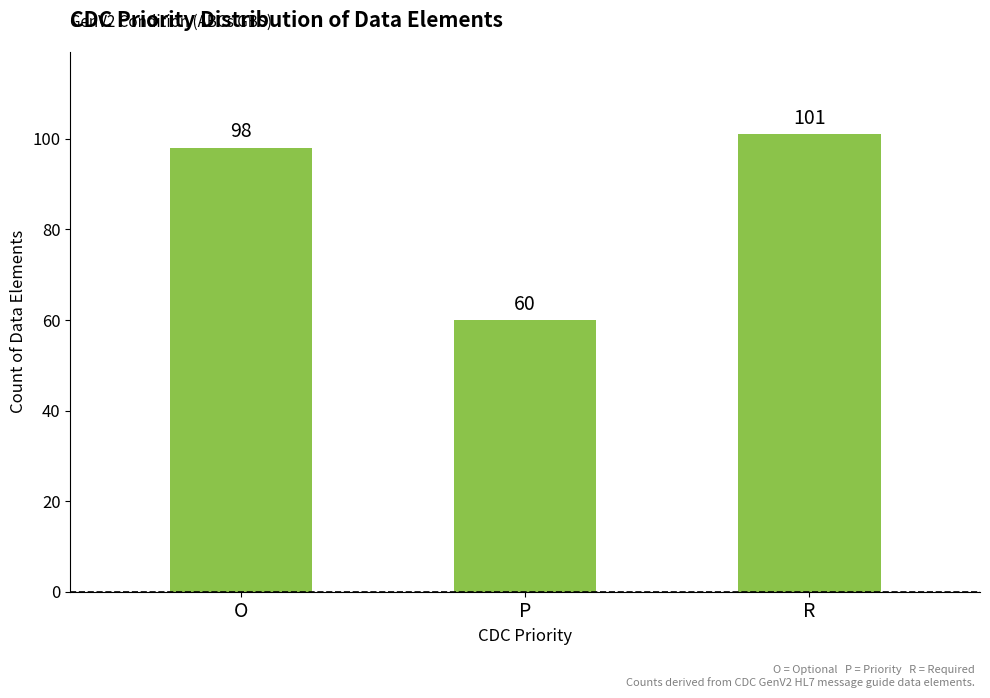

Reading left to right, list all the values displayed in this chart.

O=98	P=60	R=101